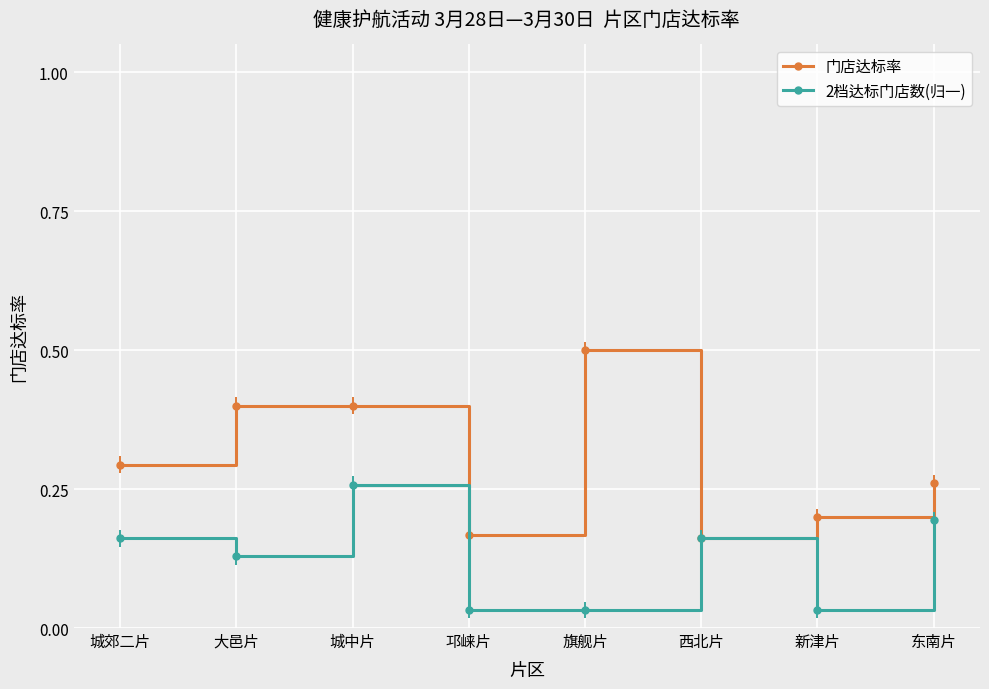

What is the sum of all 2档达标门店数(归一) values?

1.0